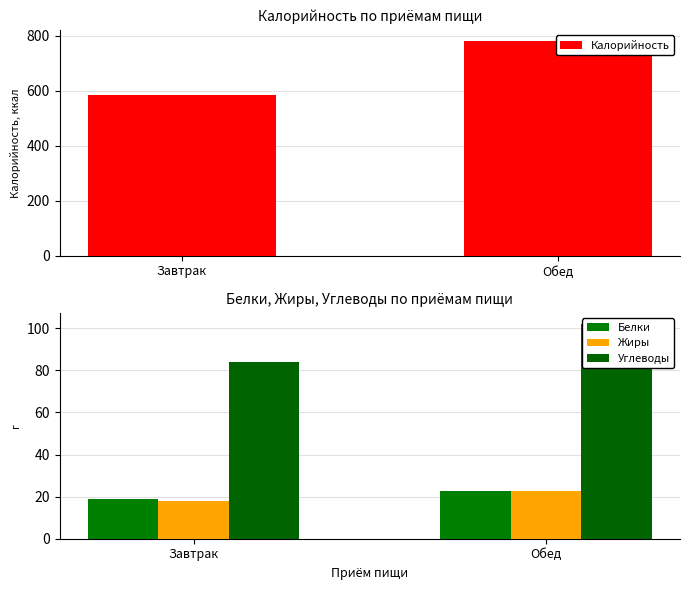

What is the spread (max minus min) of values at Обед?

760.5